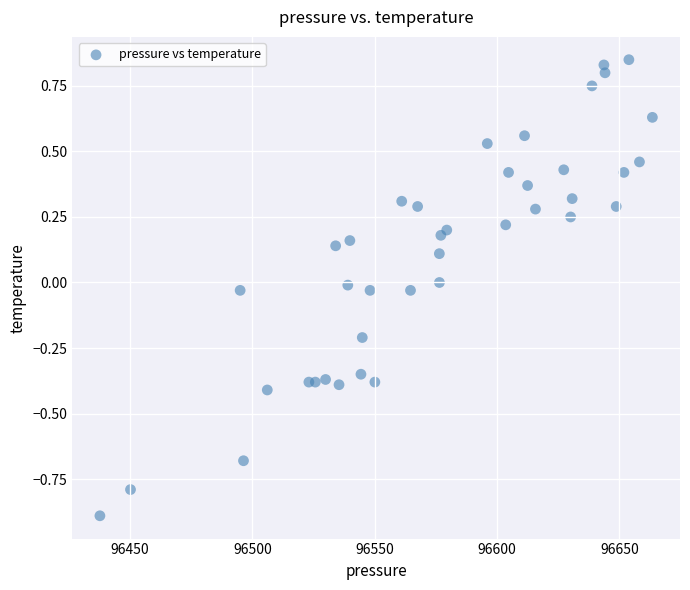

What is the range of Y values (max minus min)?

1.7